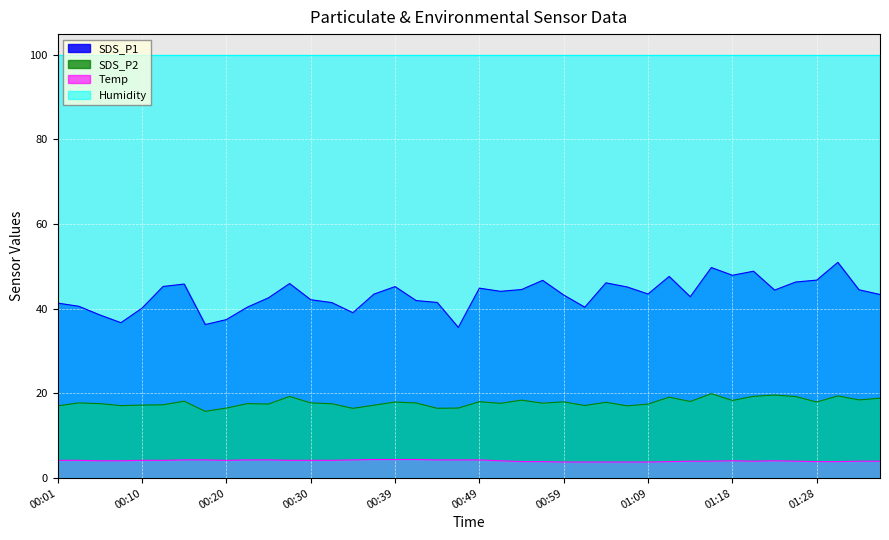

At which category does Temp reach its first local peak?

01:18